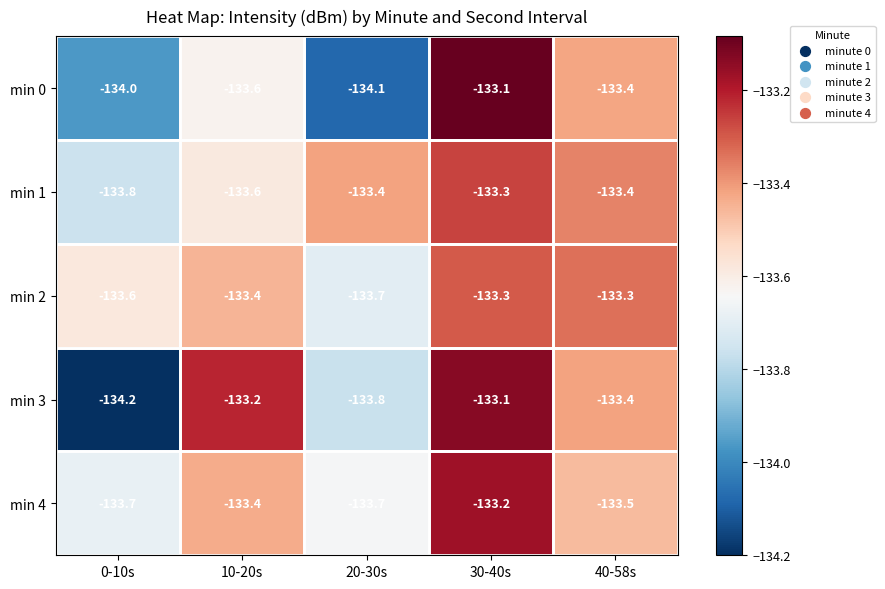

Which series has the largest total across all categories?

min 2